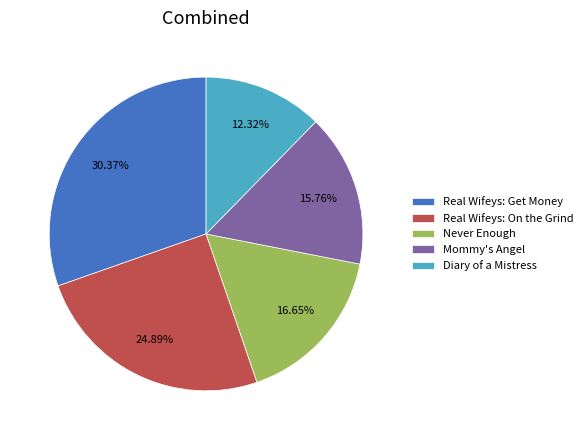

To the nearest percent, what percentage of the pie is Mommy's Angel?

16%